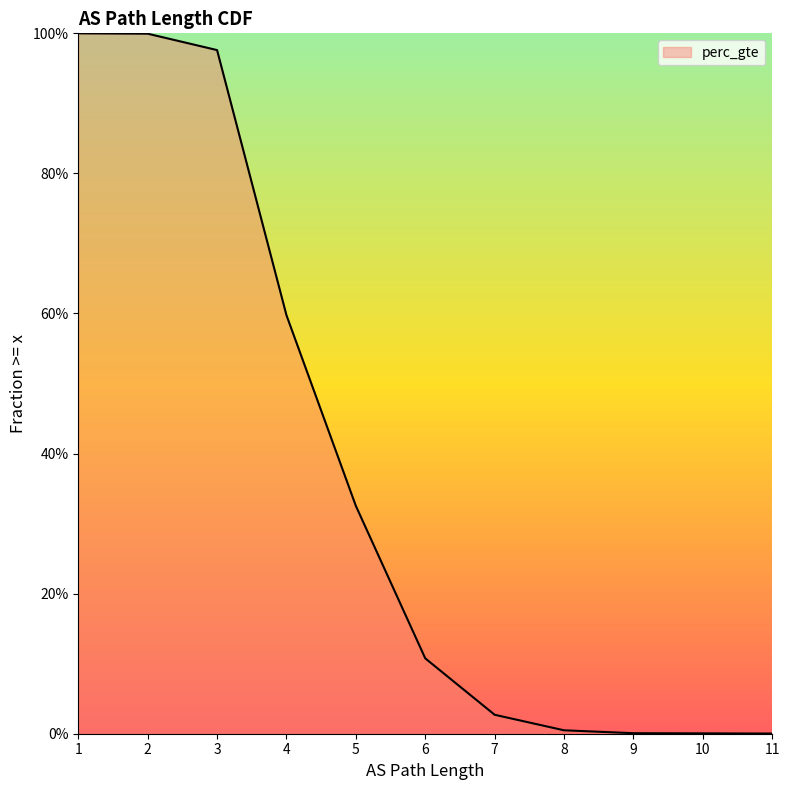

Where is the data nearest to the value 0?

11